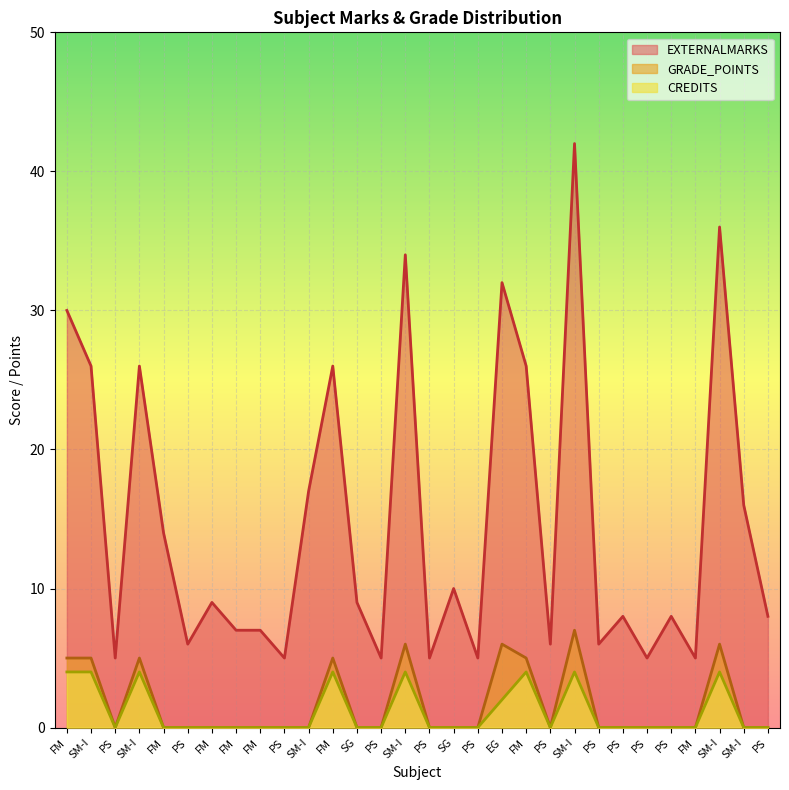

How many positive values does the CREDITS series have?

9